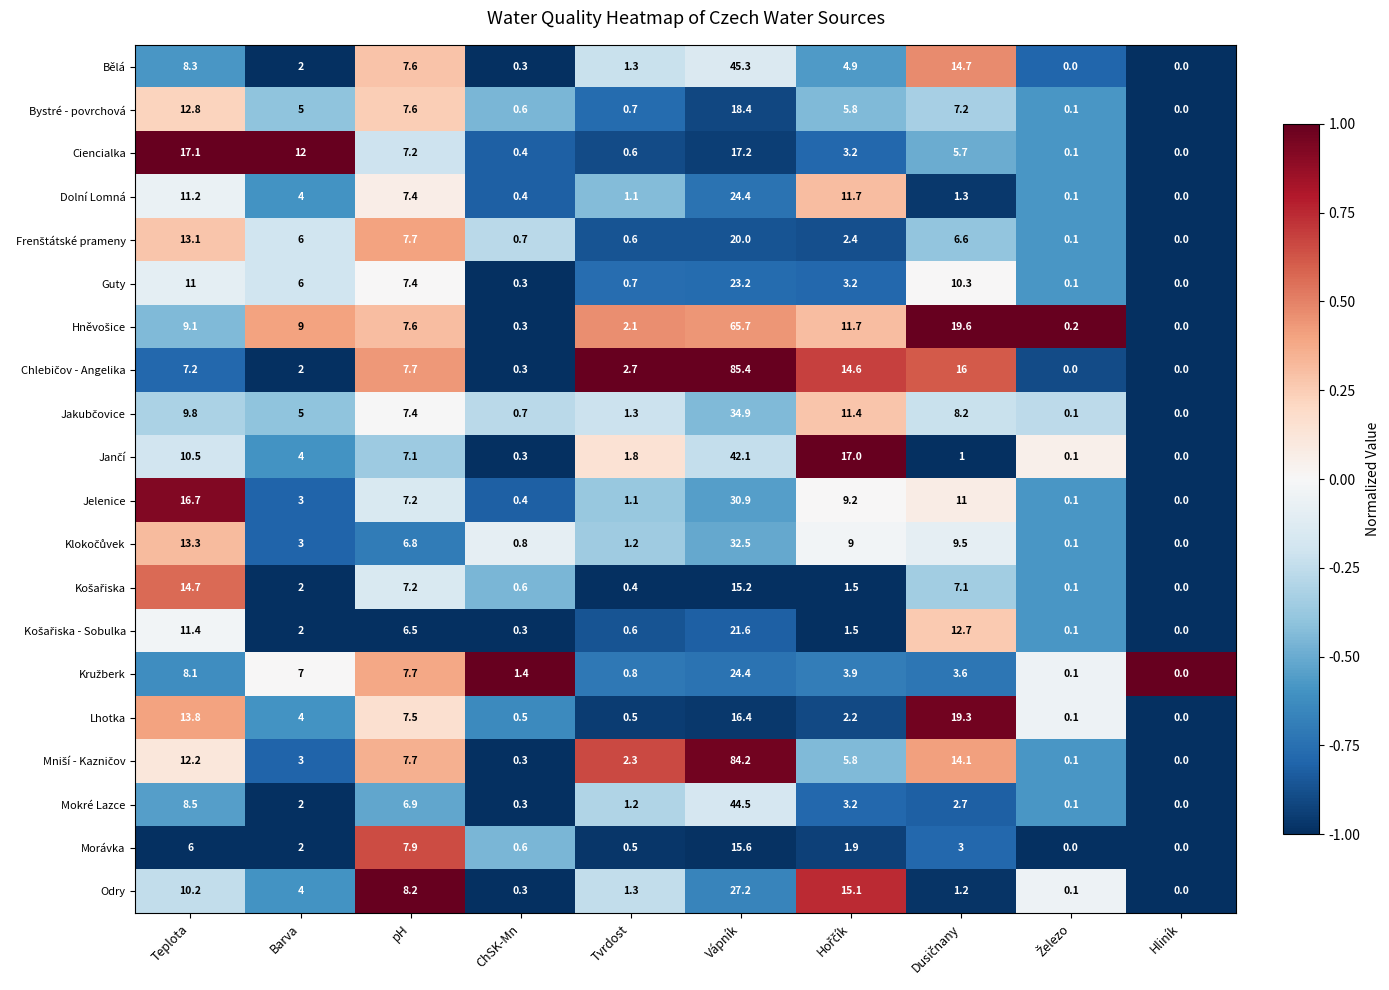

At how many categories does at least one series exceed 1?

8